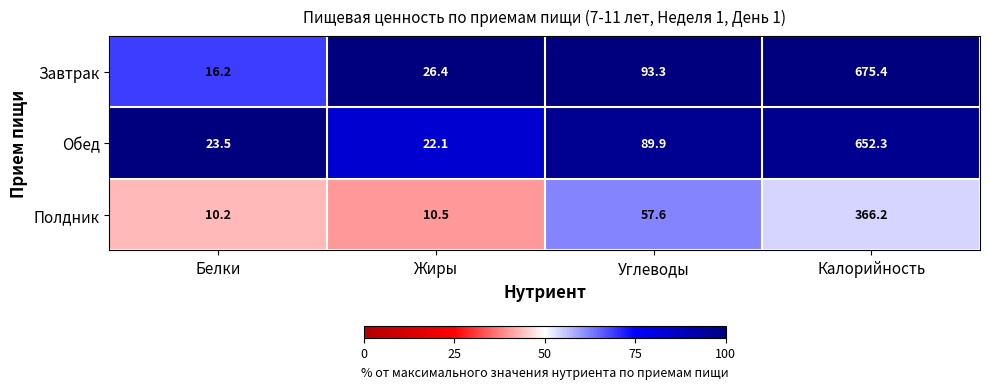

How many series are shown in this chart?

3